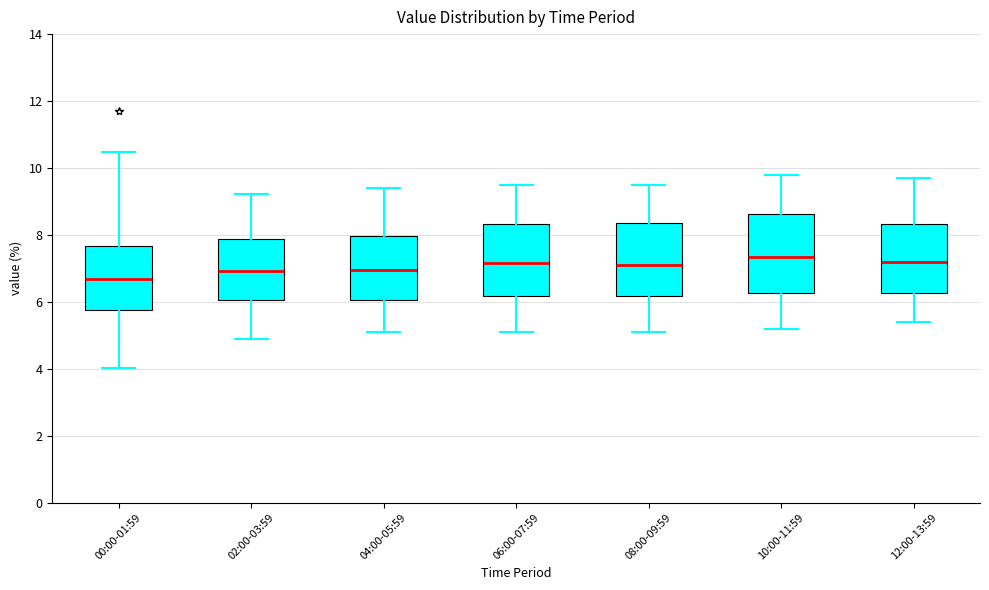

Which box has the lowest median line?

00:00-01:59